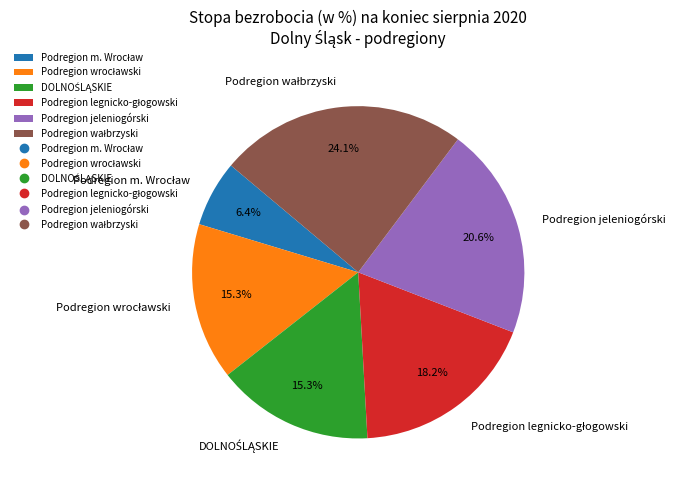

Is there any slice that represents more than half of the pie?

No